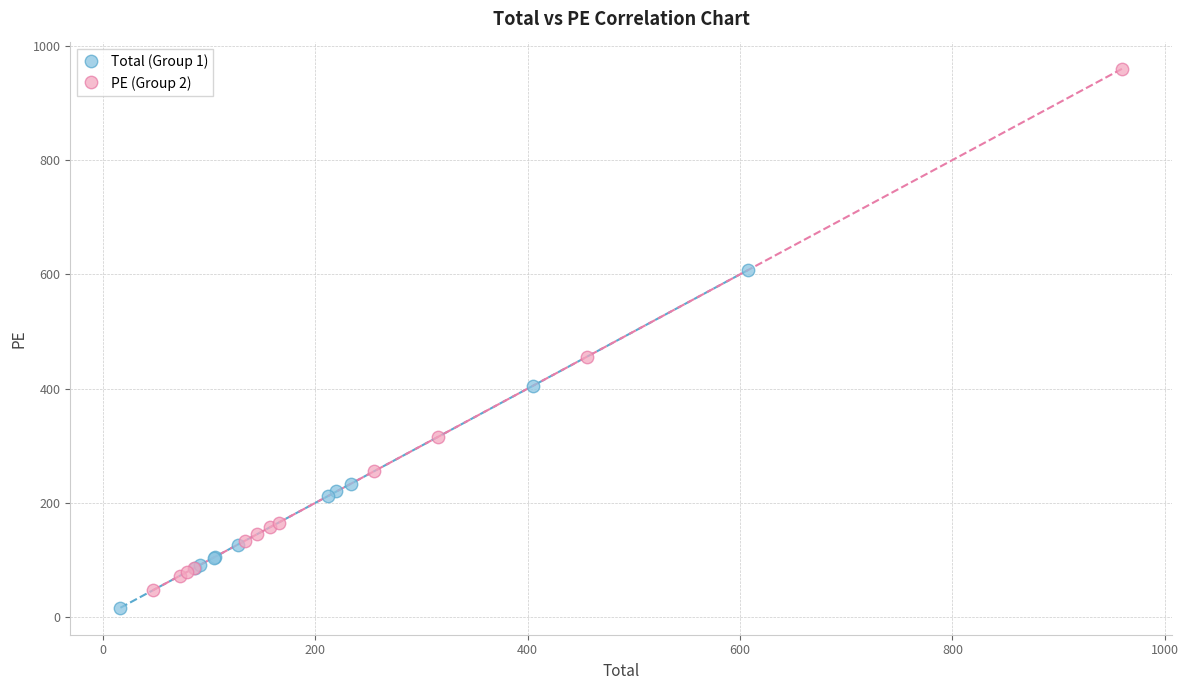

Which series contains the highest Y value?

PE (Group 2)